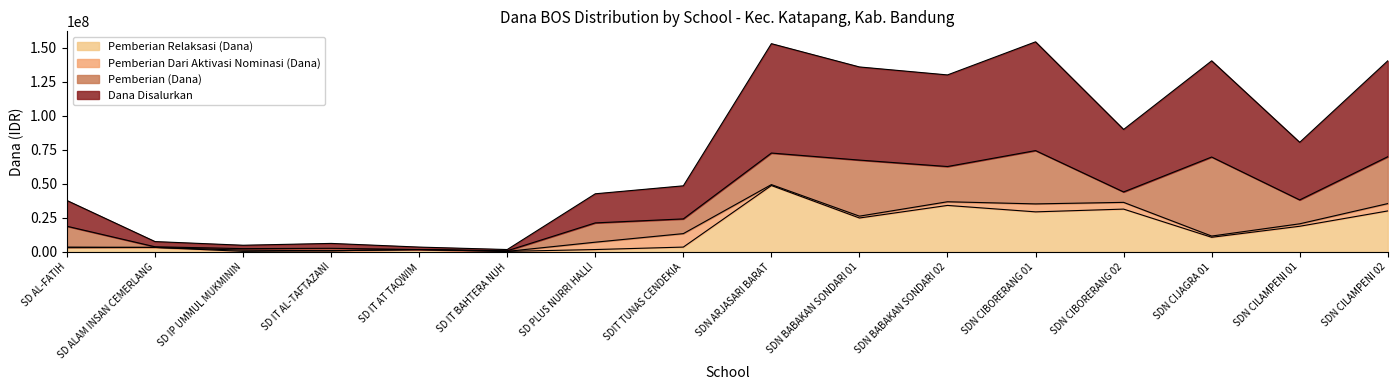

What is the sum of the Pemberian Relaksasi (Dana) values at SDN BABAKAN SONDARI 01 and SDN ARJASARI BARAT?

73800000